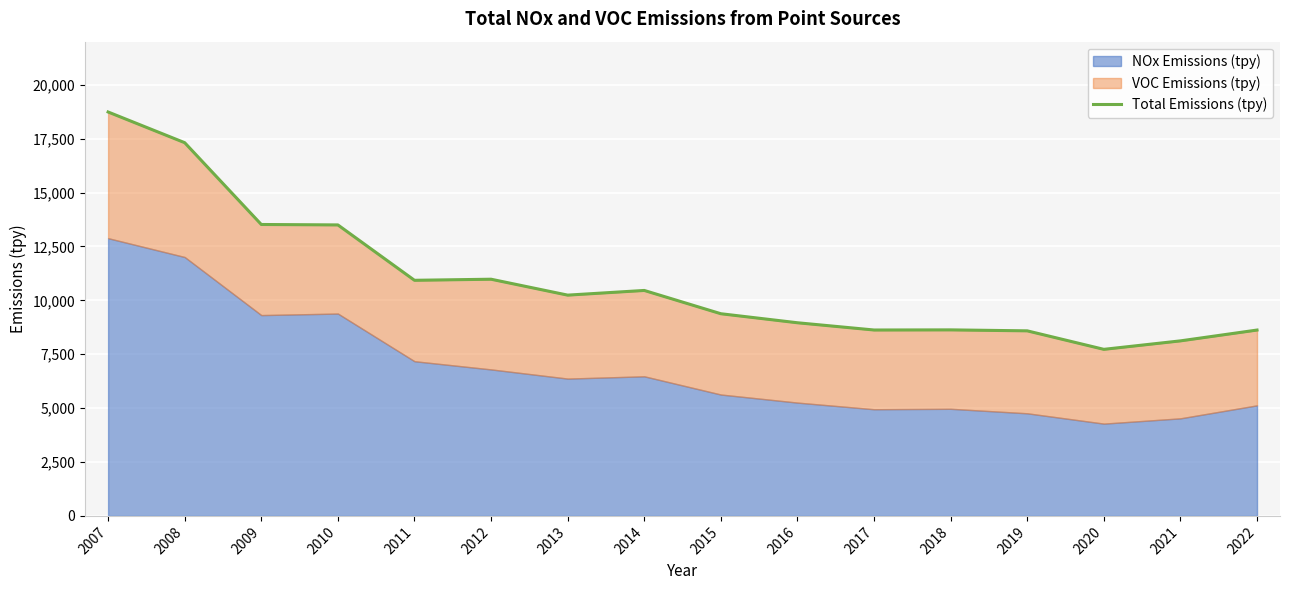

Read the value at 2021, to the nearest 50.

8100